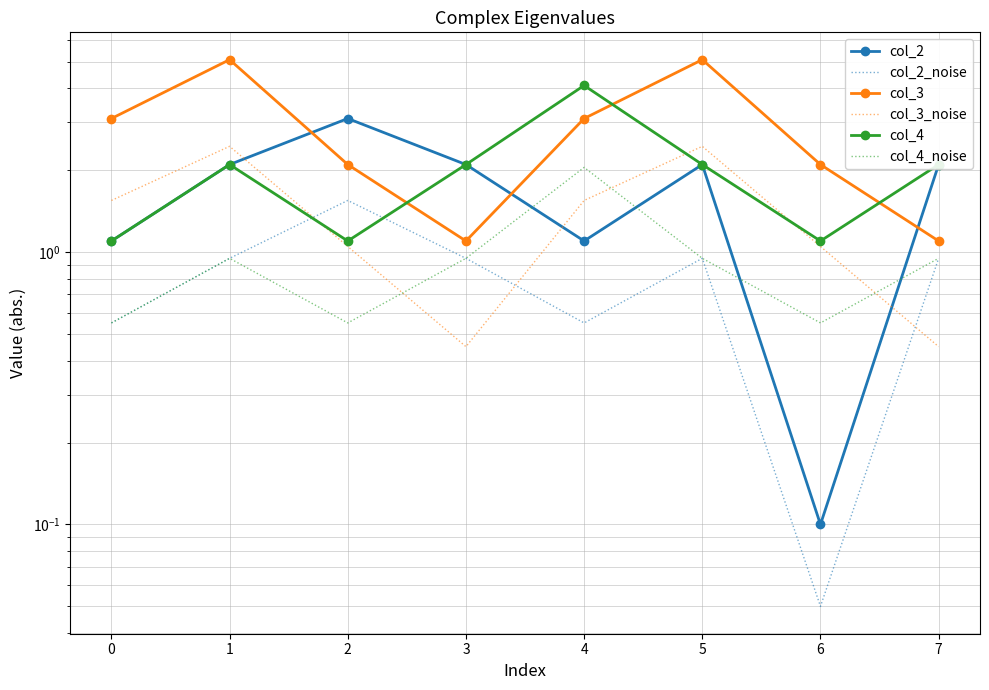

The col_3_noise series shows 0.6 at 4. True or false?

False